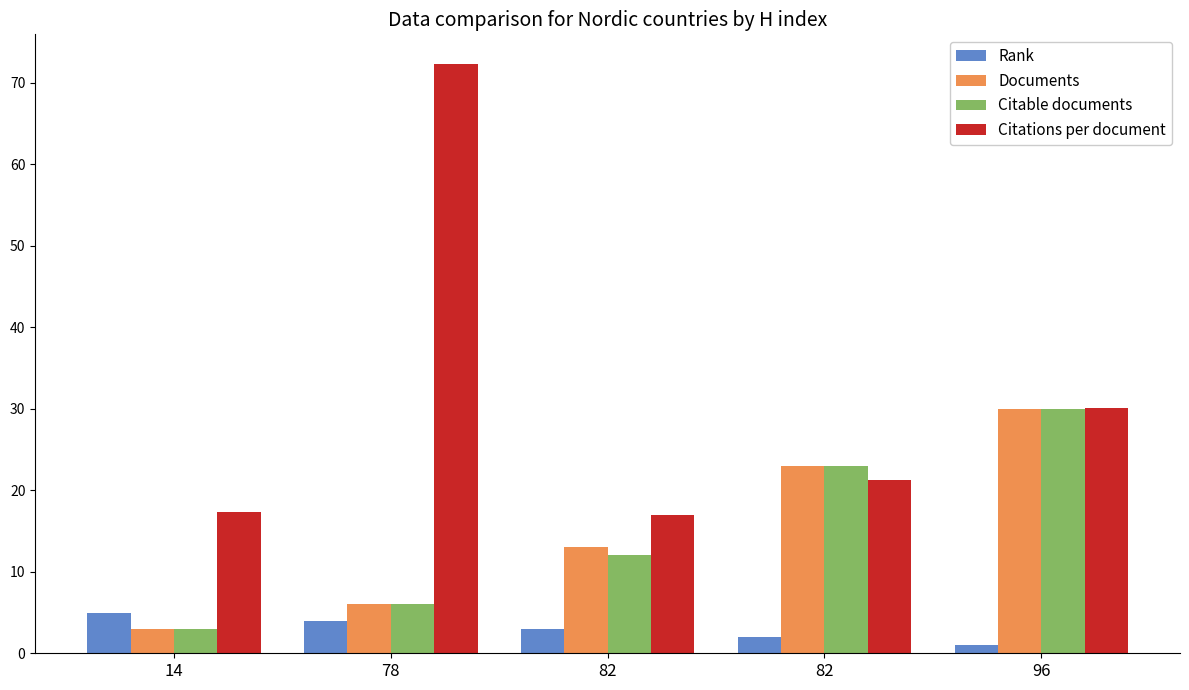

What is the difference between the maximum and second lowest values in the Citations per document series?

55.0